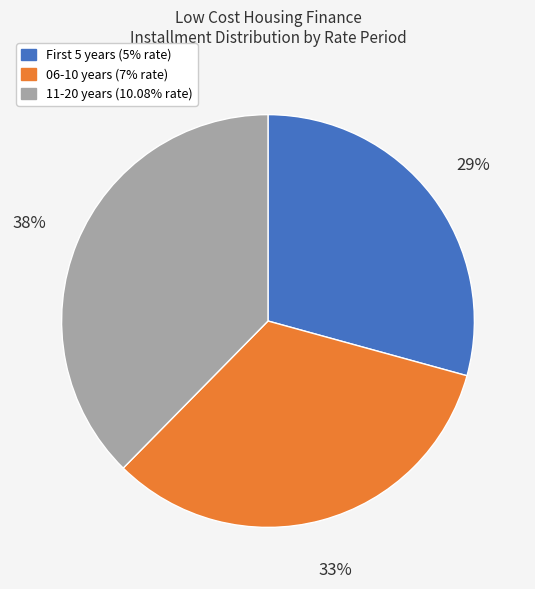

To the nearest percent, what is the average slice percentage?

33%